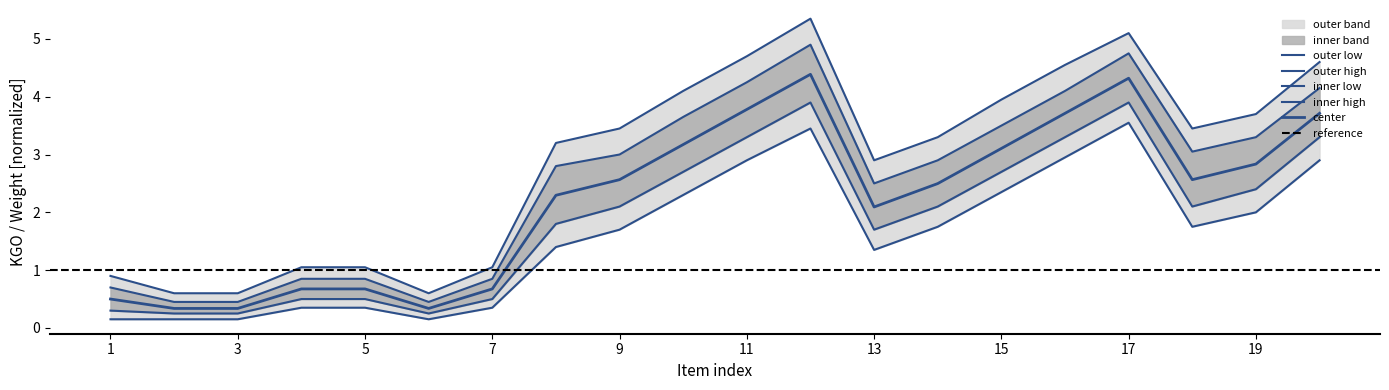

In center, how many points are lower than both neighbors (excluding endpoints)?

3